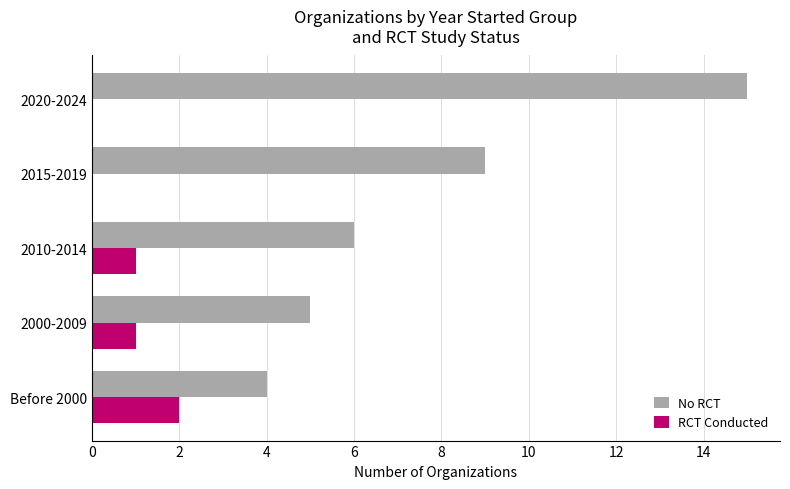

At which category is the sum across all series the highest?

2020-2024